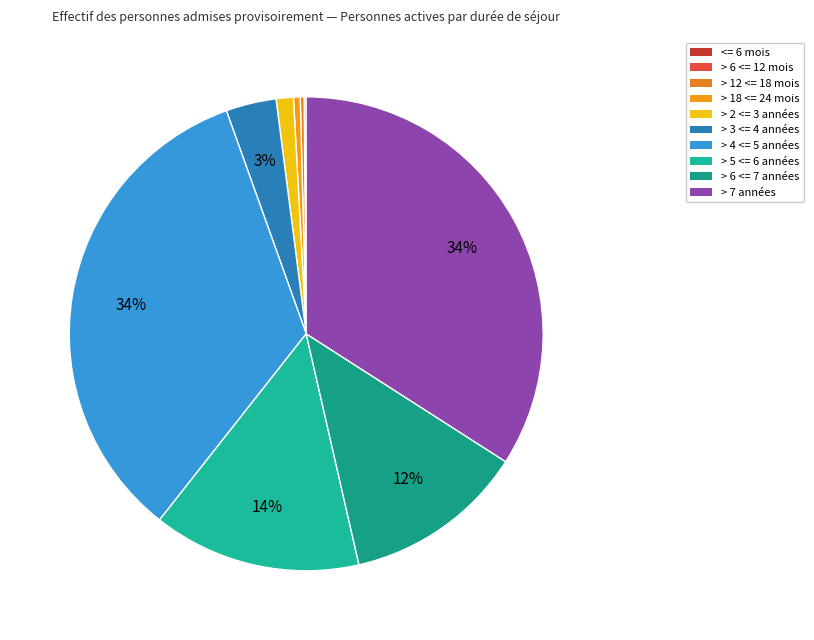

Count the number of slices in the pie.

10